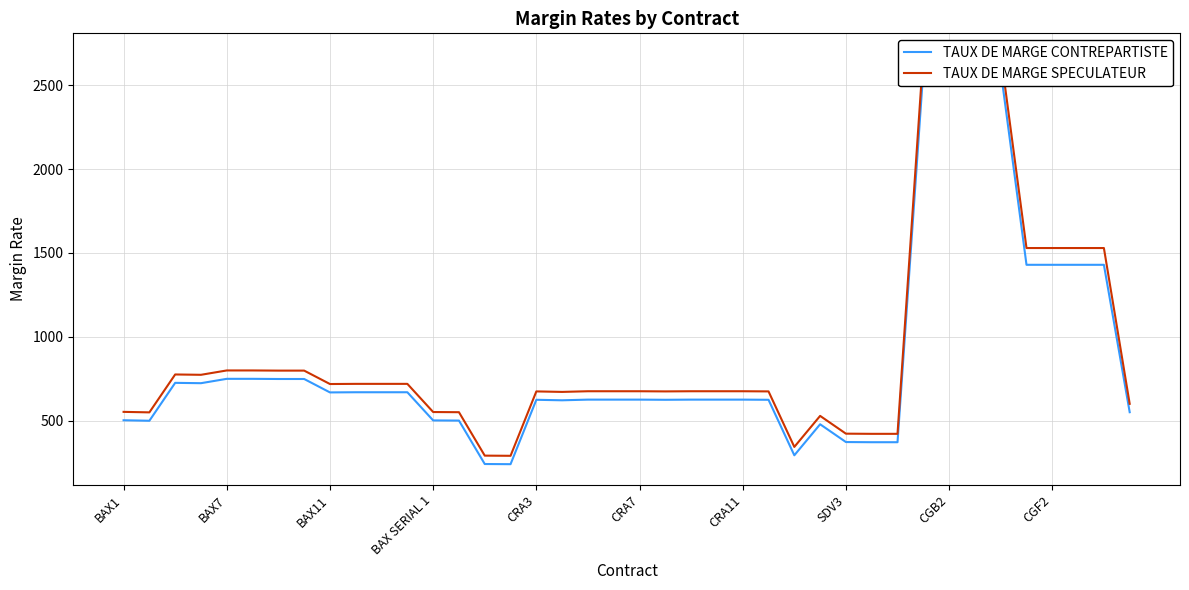

What is the spread (max minus min) of values at 13?

50